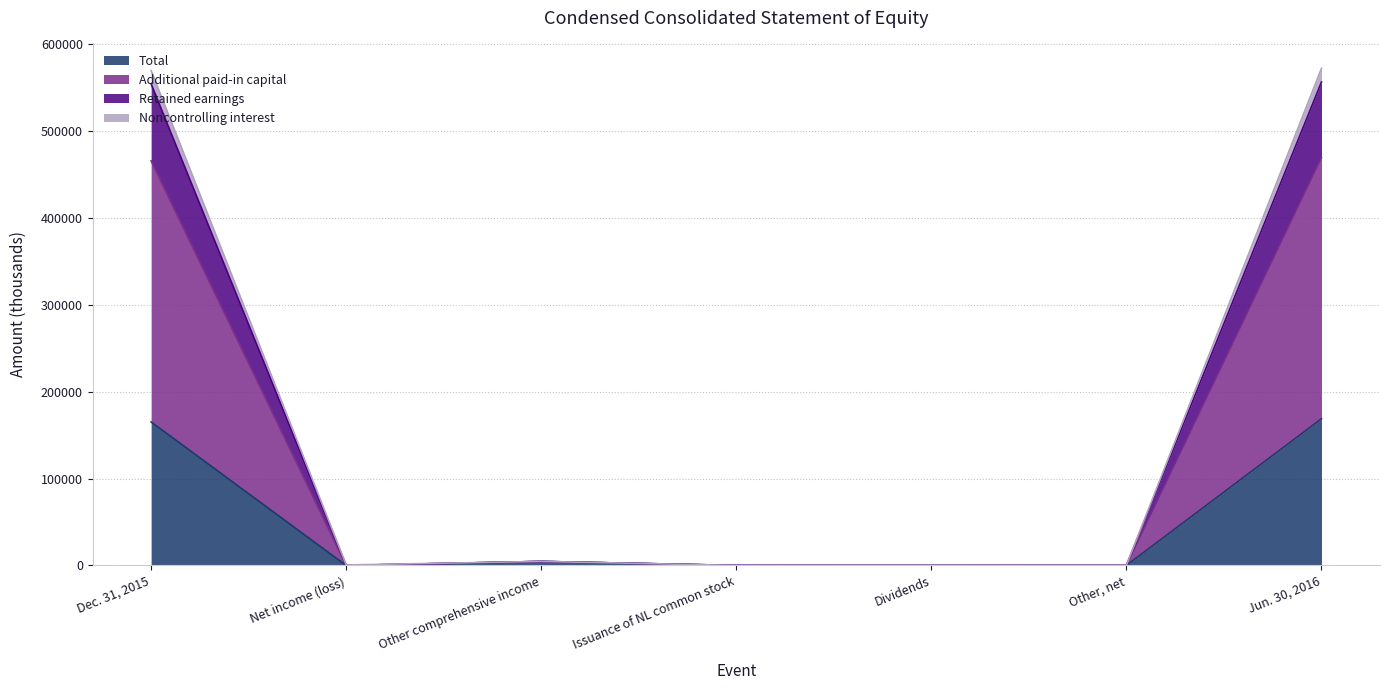

How many interior local peaks does the Additional paid-in capital series have?

1